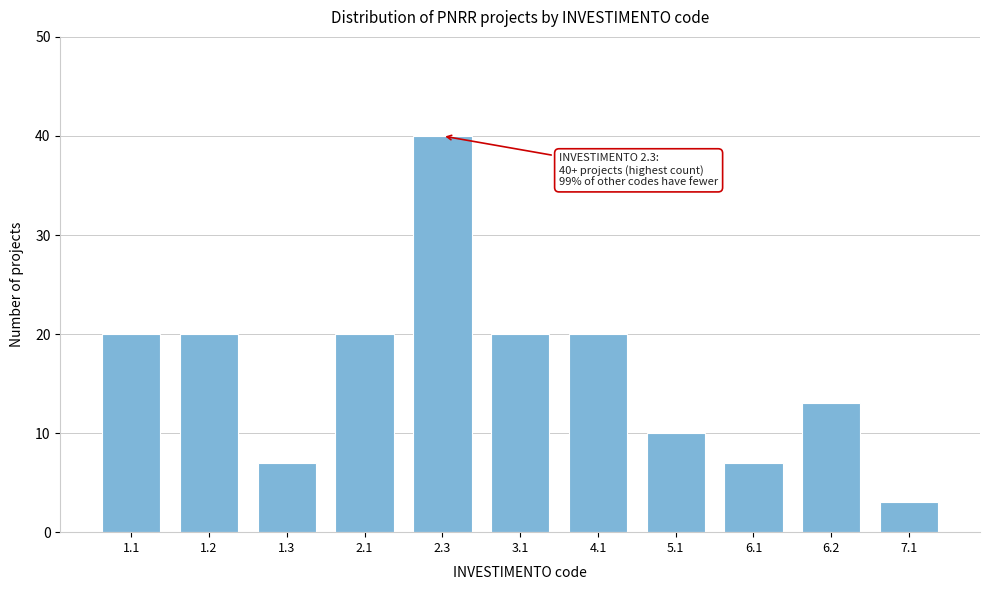

Reading left to right, what are all the values shown in this chart?

1.1=20	1.2=20	1.3=7	2.1=20	2.3=40	3.1=20	4.1=20	5.1=10	6.1=7	6.2=13	7.1=3